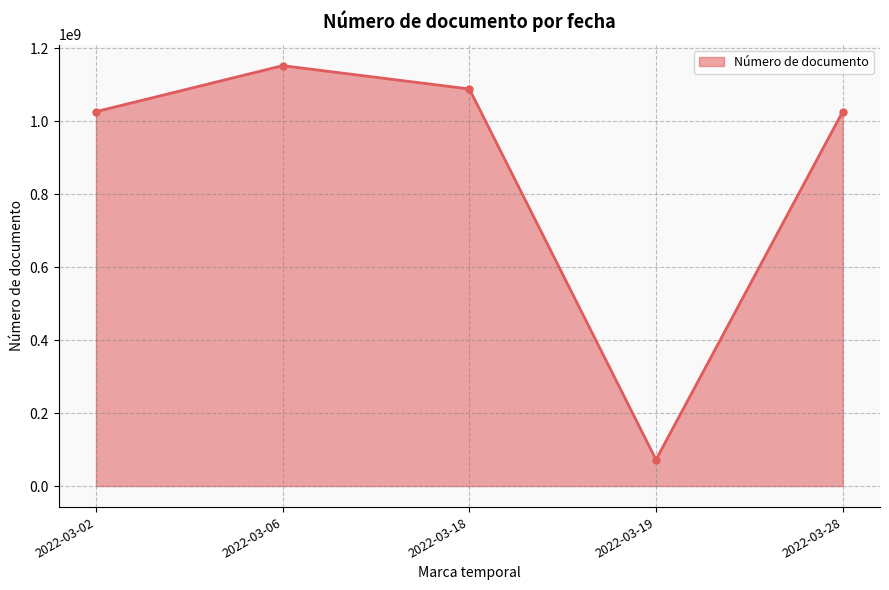

Where is the first local minimum?

2022-03-19